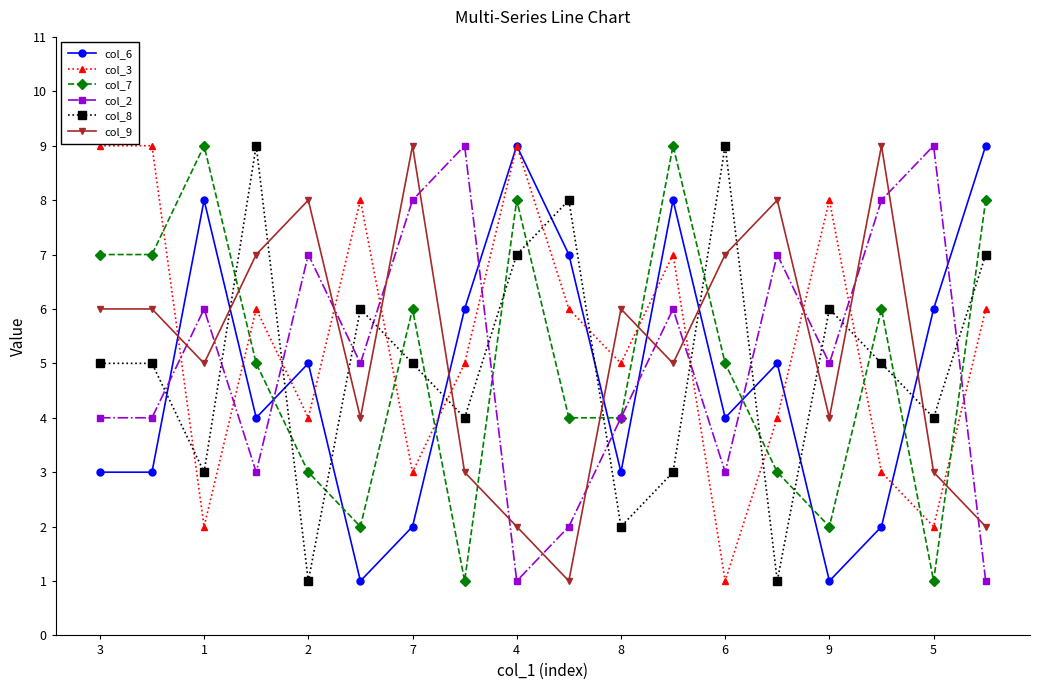

What is the highest value of the col_7 series?

9